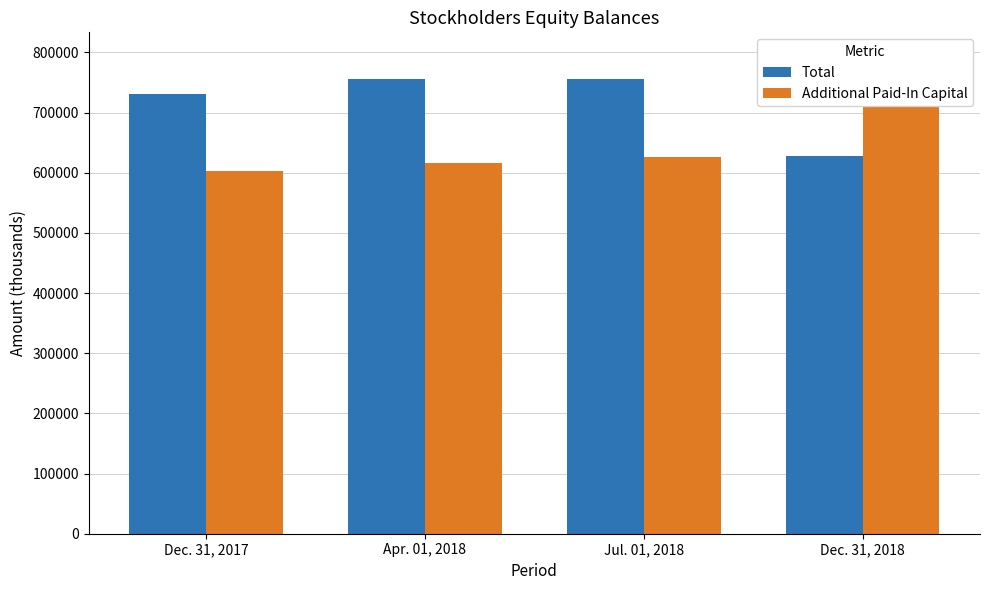

What is the maximum value for Additional Paid-In Capital?

793585